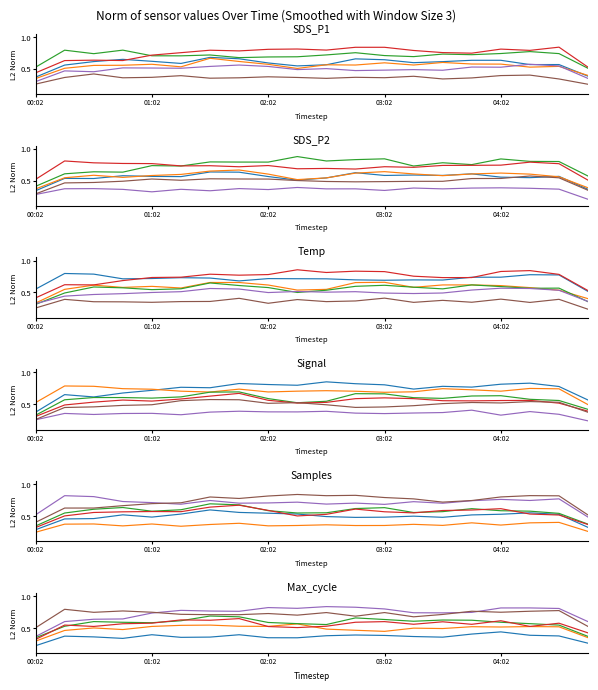

True or false: Samples and SDS_P1 cross at least once.

False